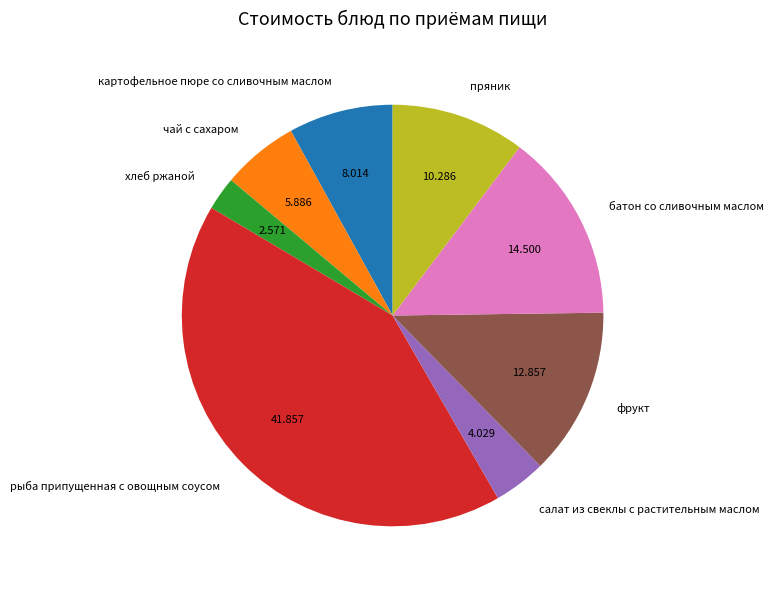

Does фрукт account for over 50% of the chart?

No